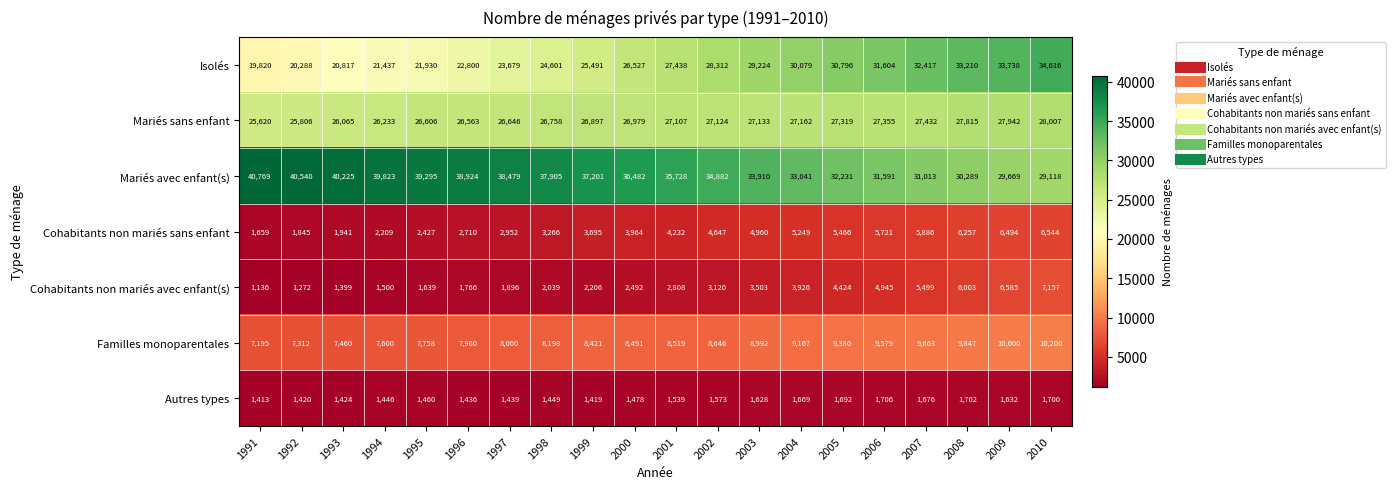

At which category does the chart reach its minimum across all series?

1991